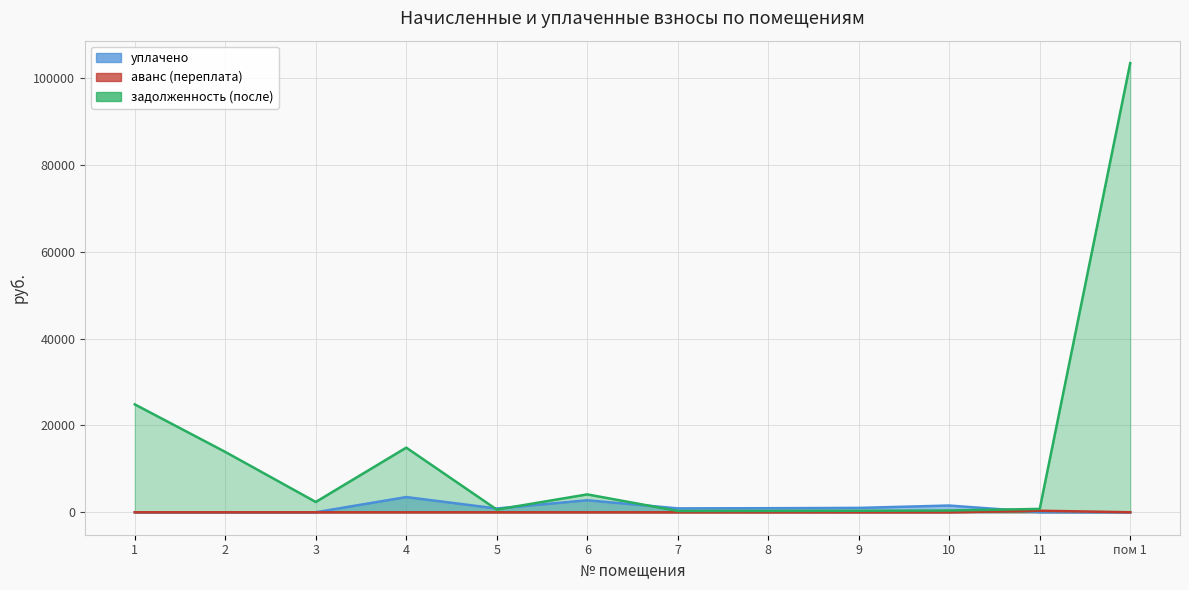

Reading left to right, what are all the values shown in this chart?

уплачено: 1=0.0	2=0.0	3=0.0	4=3500.0	5=869.8	6=2762.6	7=896.3	8=934.4	9=1005.1	10=1551.2	11=35.7	пом 1=0.0
аванс (переплата): 1=0.0	2=0.0	3=0.0	4=0.0	5=0.0	6=0.0	7=0.0	8=0.0	9=0.0	10=0.0	11=349.6	пом 1=0.0
задолженность (после): 1=24836.6	2=13891.7	3=2371.5	4=14878.1	5=618.0	6=4114.5	7=308.3	8=321.5	9=345.7	10=406.6	11=770.7	пом 1=103393.3